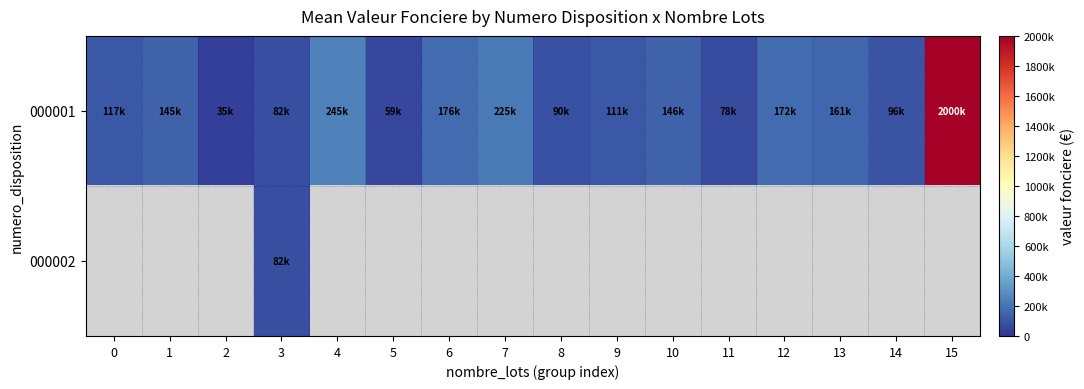

What is the average value of the 000001 series?

246175.0